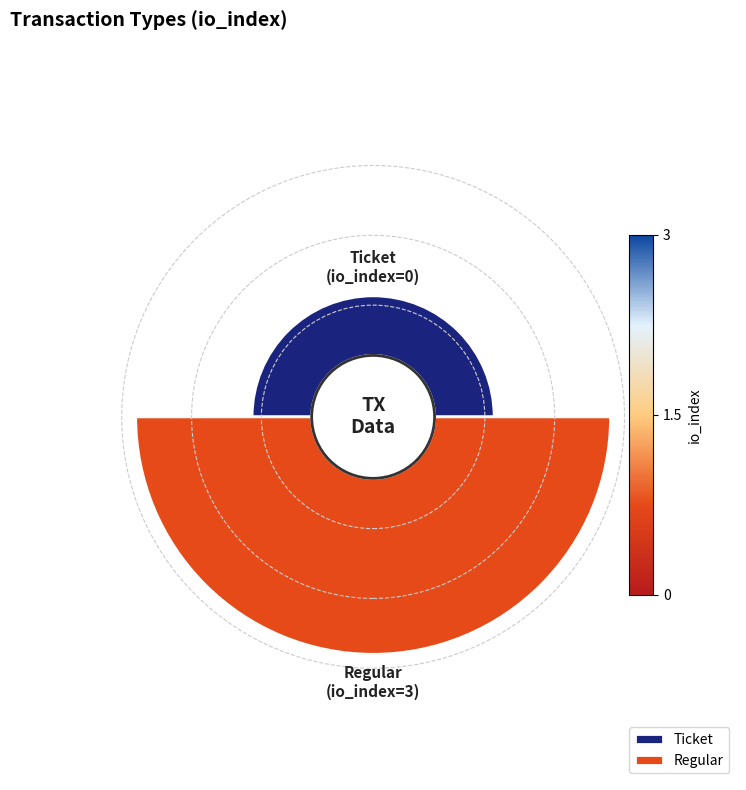

Combined, what portion of the pie is Ticket and Regular?

100.0%